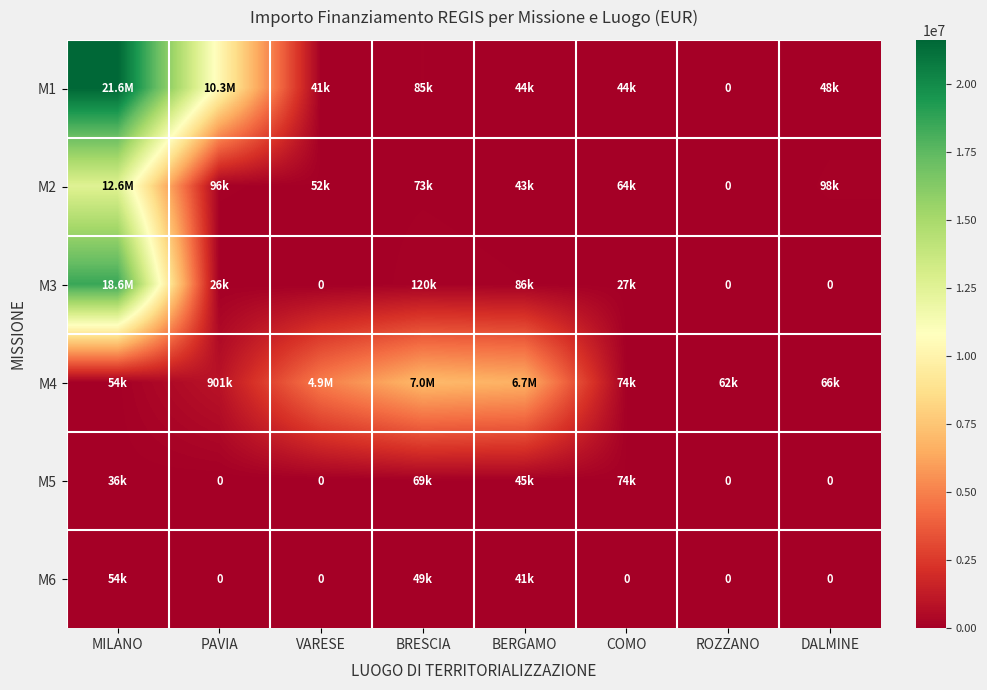

What is the average value of the M5 series?

27958.0